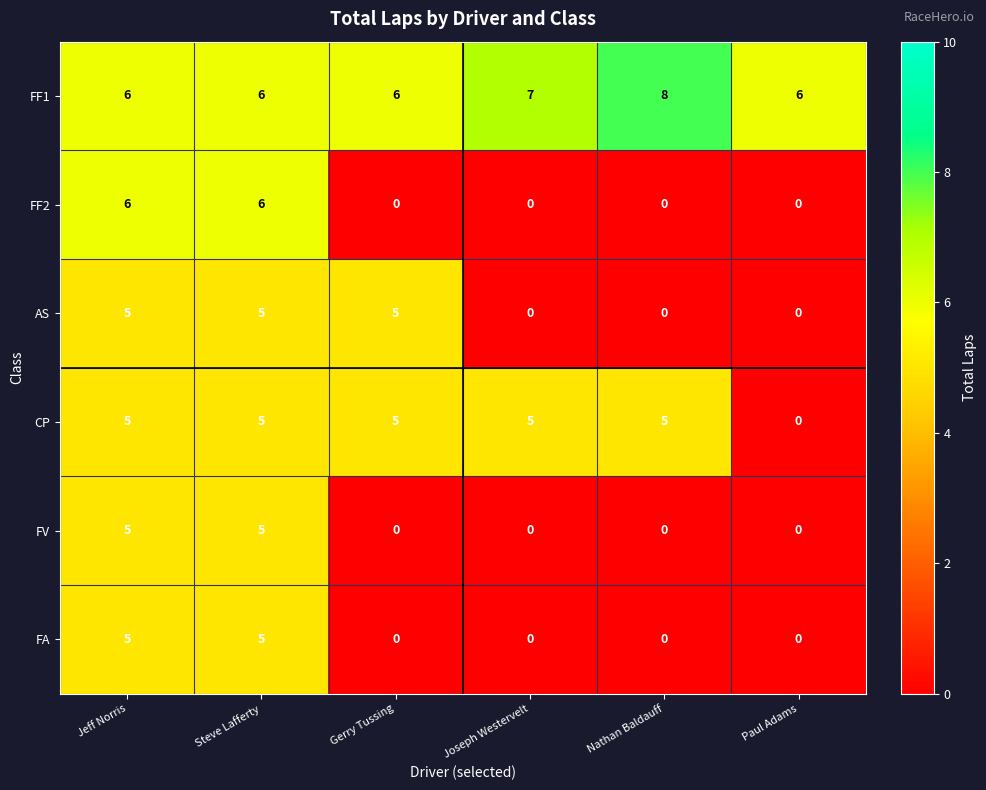

What is the difference between the maximum and minimum values in the FV series?

5